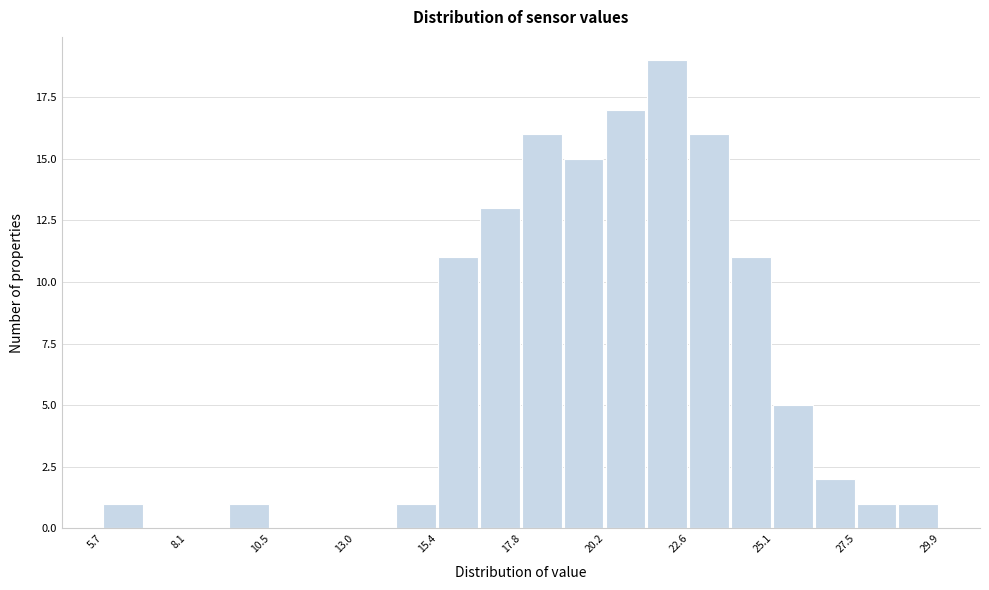

Read against the x-axis, roughly where is the centre of the tallest bar?

22.0